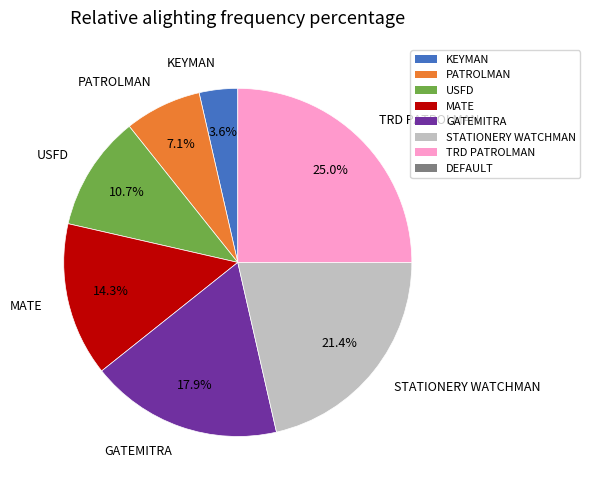

Is USFD the majority of the pie?

No